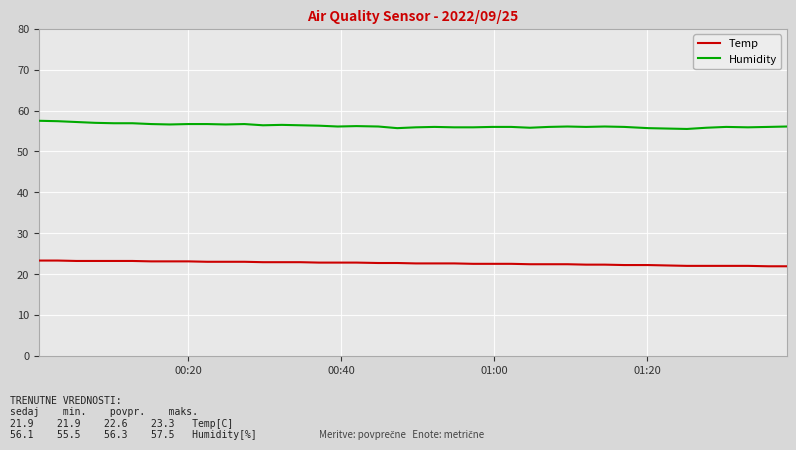

How many lines are shown in the chart?

2